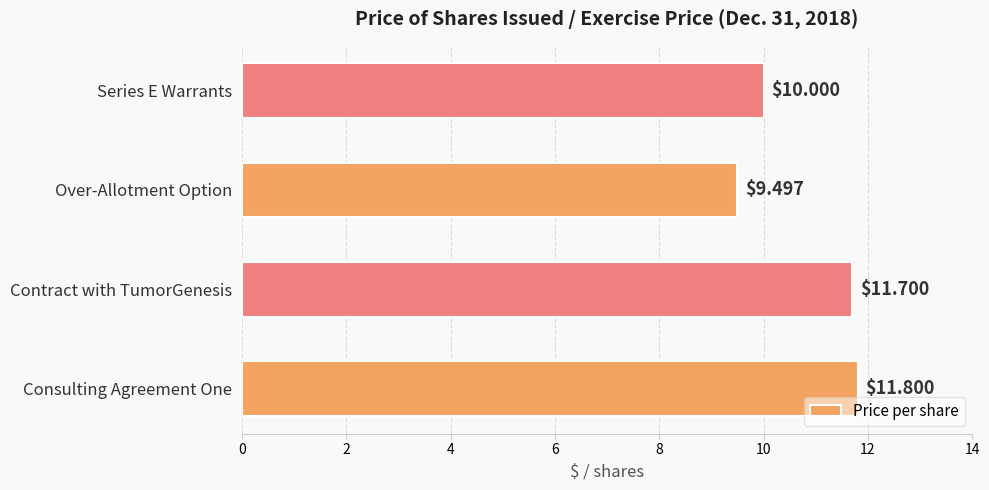

Count the number of values greater than 11.

2